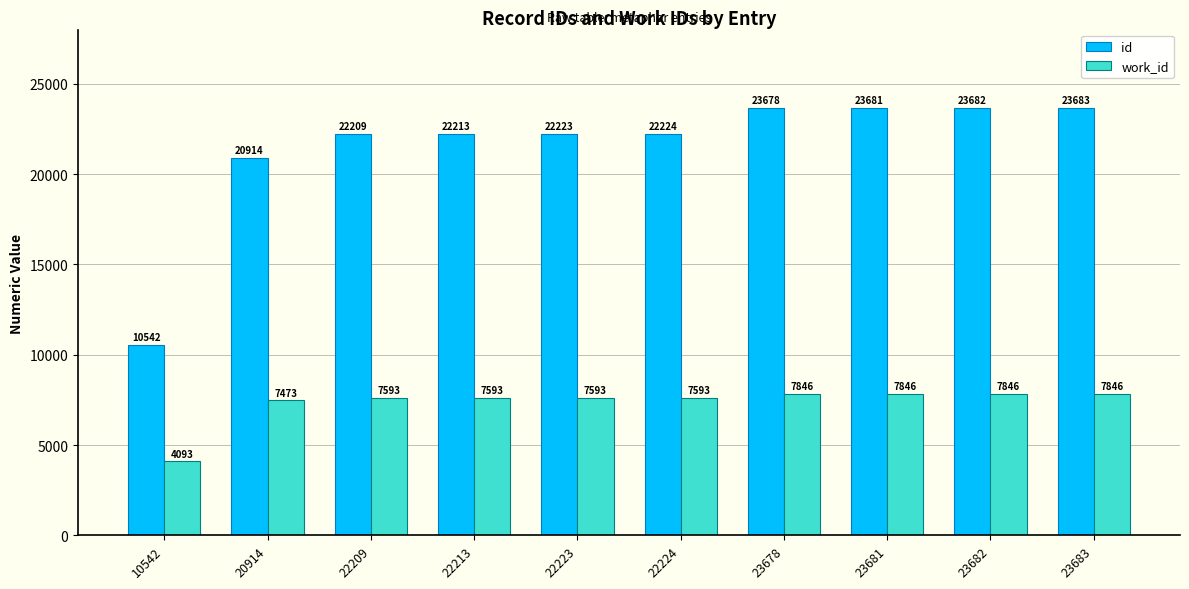

What value does the work_id series have at 23681, to the nearest 100?

7800